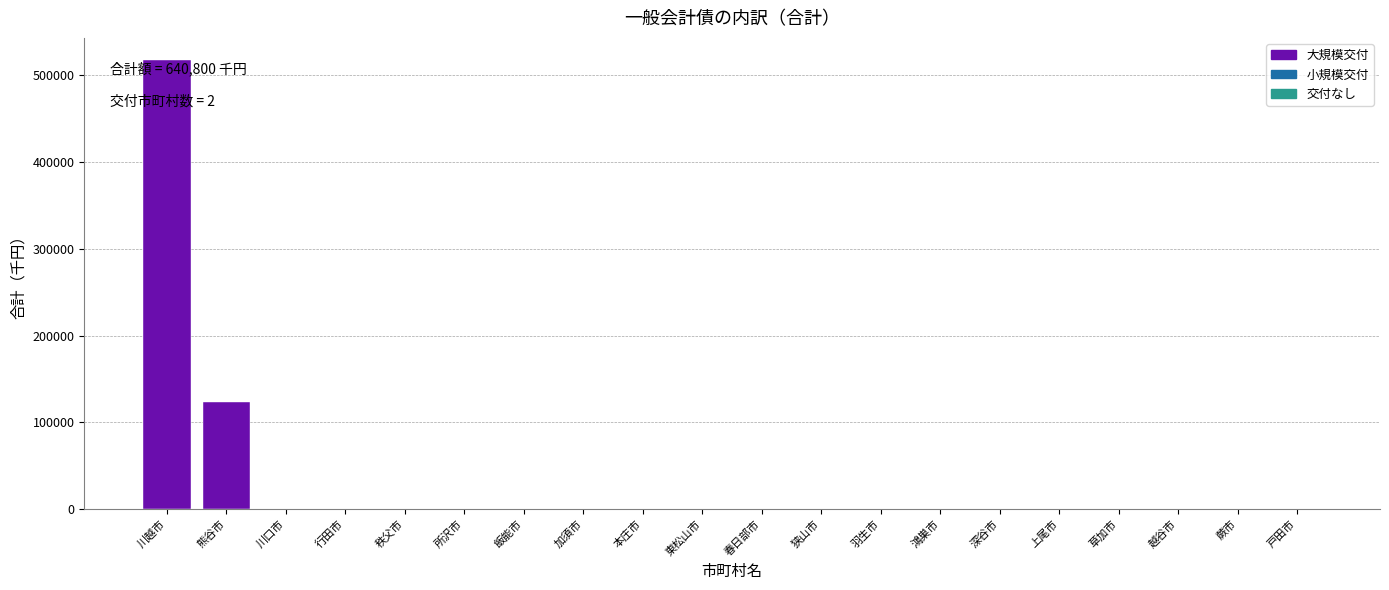

Reading left to right, transcribe all the data shown in this chart.

川越市=517500	熊谷市=123300	川口市=0	行田市=0	秩父市=0	所沢市=0	飯能市=0	加須市=0	本庄市=0	東松山市=0	春日部市=0	狭山市=0	羽生市=0	鴻巣市=0	深谷市=0	上尾市=0	草加市=0	越谷市=0	蕨市=0	戸田市=0